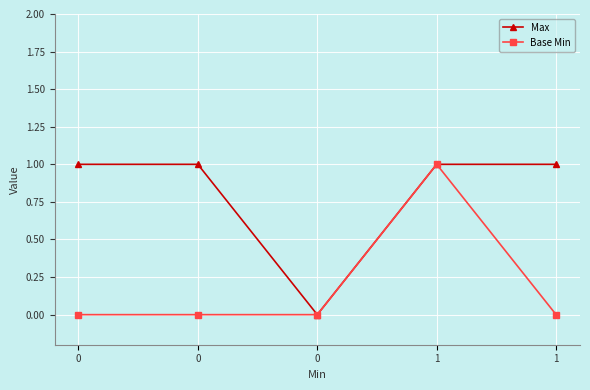

How many positive values does the Max series have?

4